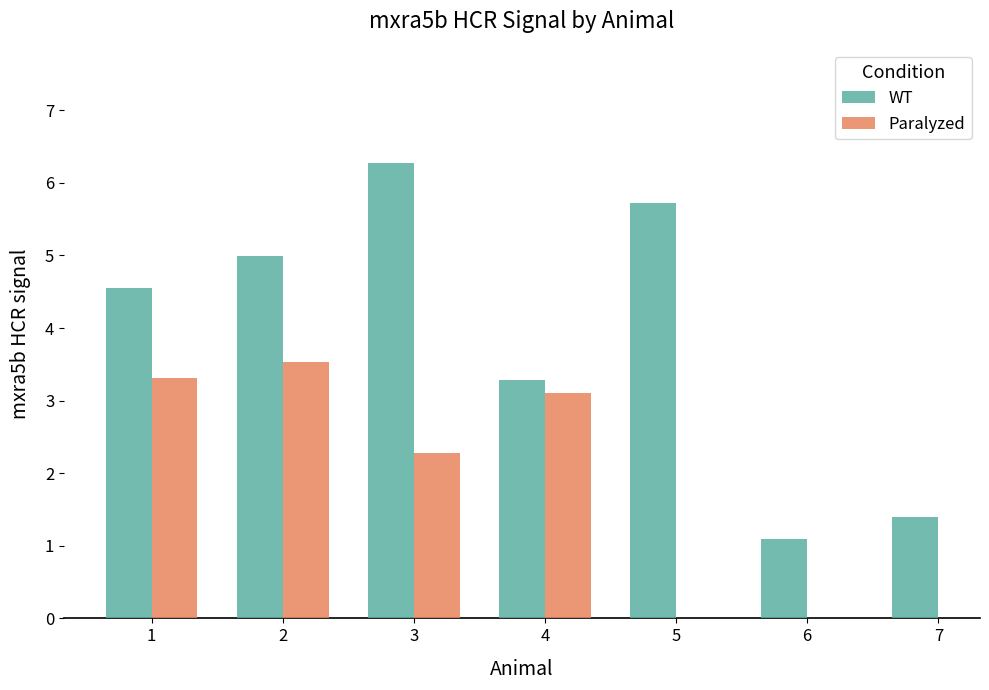

At which category is the sum across all series the highest?

3